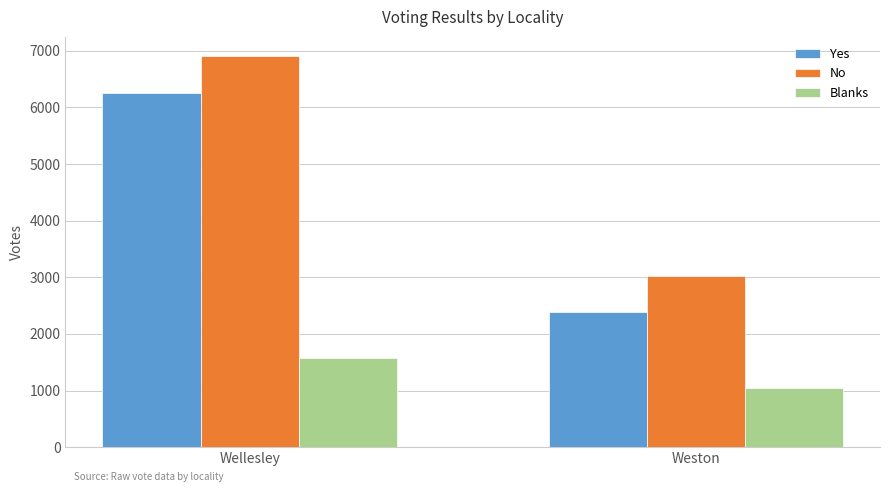

What is the average value of the No series?

4965